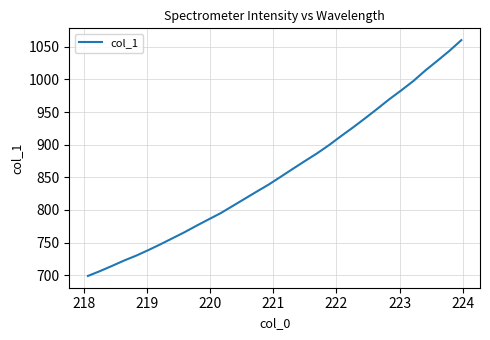

What is the greatest value displayed?

1060.3